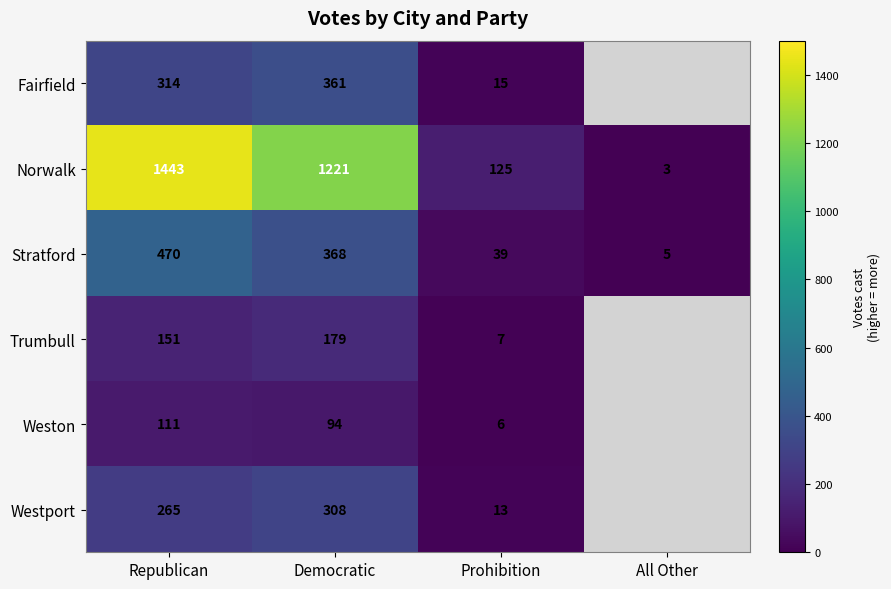

Which category has the lowest value in the Stratford series?

All Other